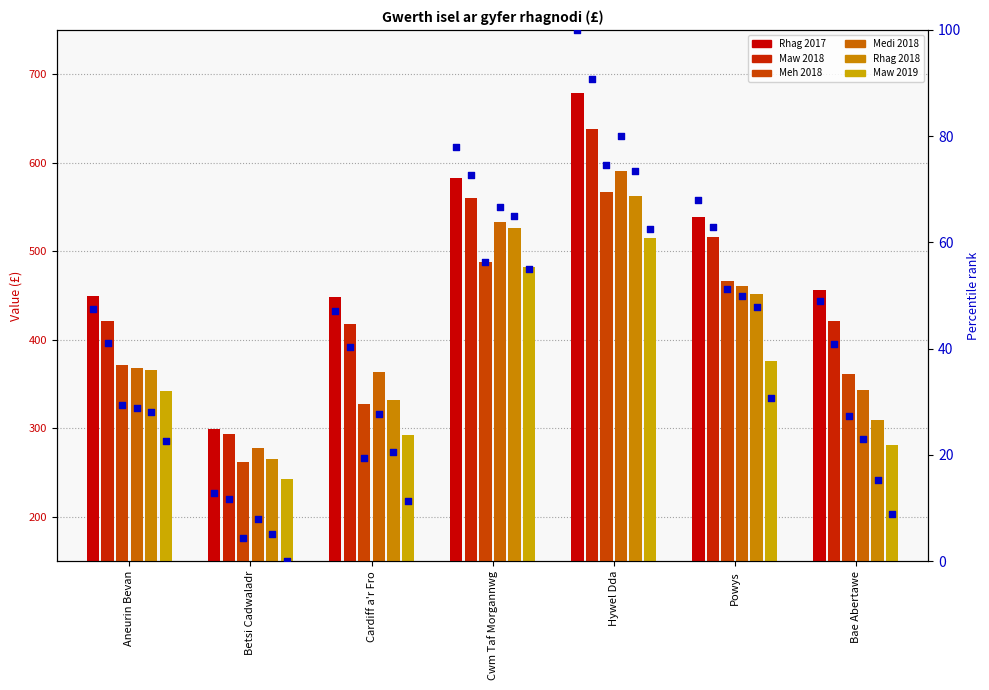

At how many categories does at least one series exceed 247?

7